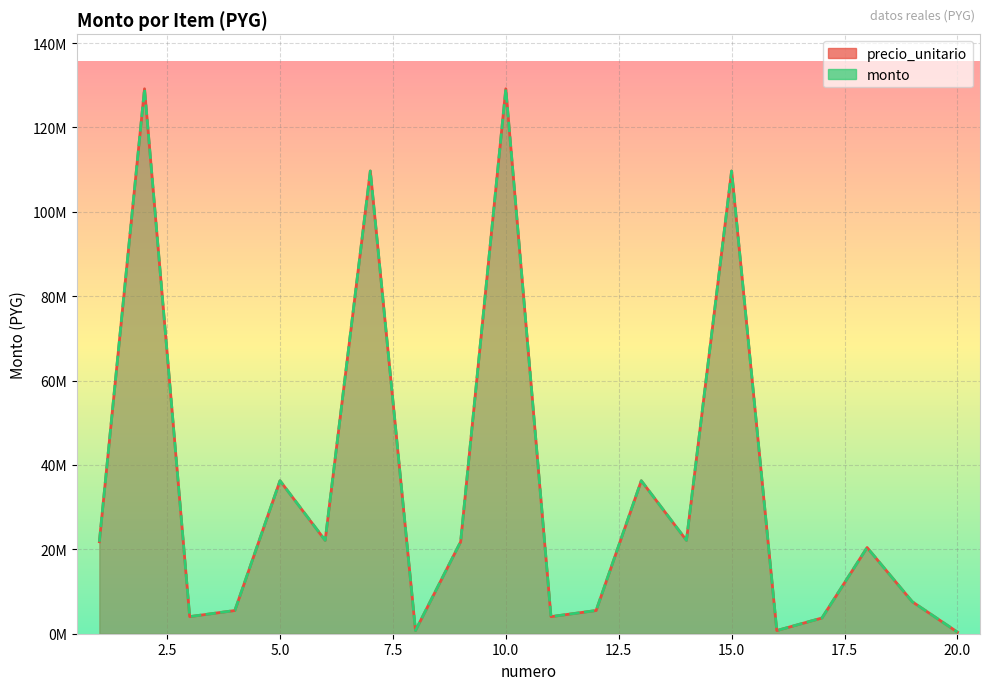

How many lines are shown in the chart?

2